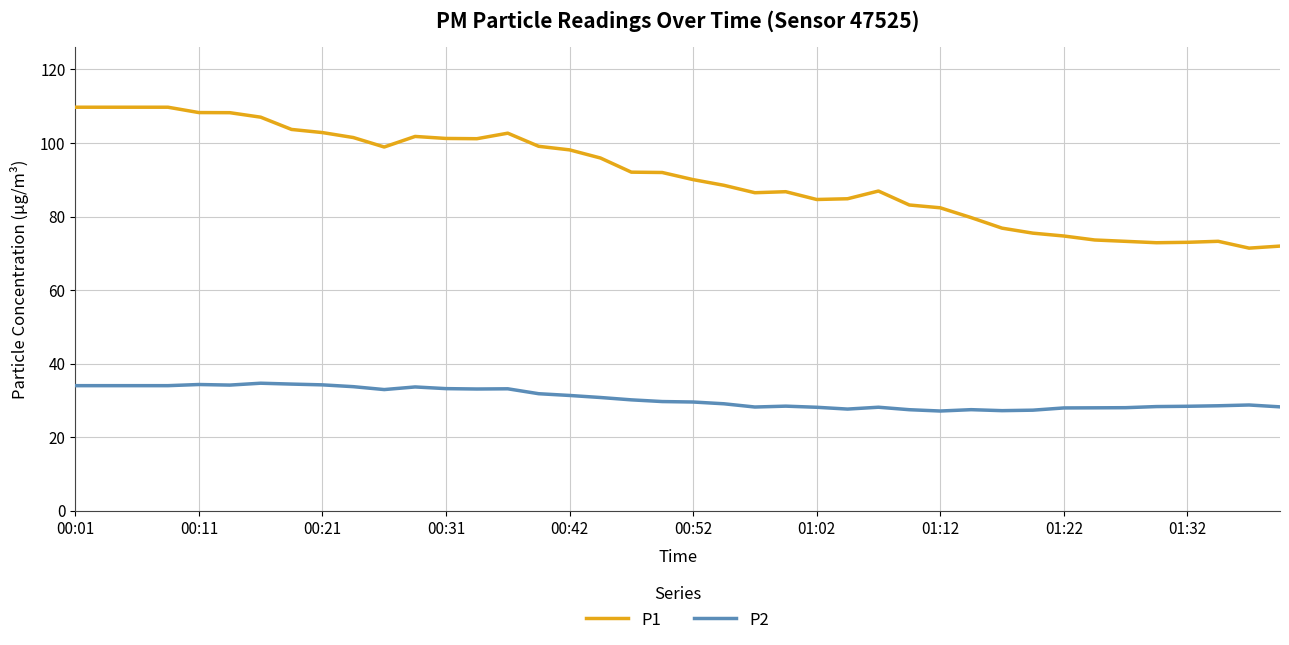

Count the number of categories in the chart.

40